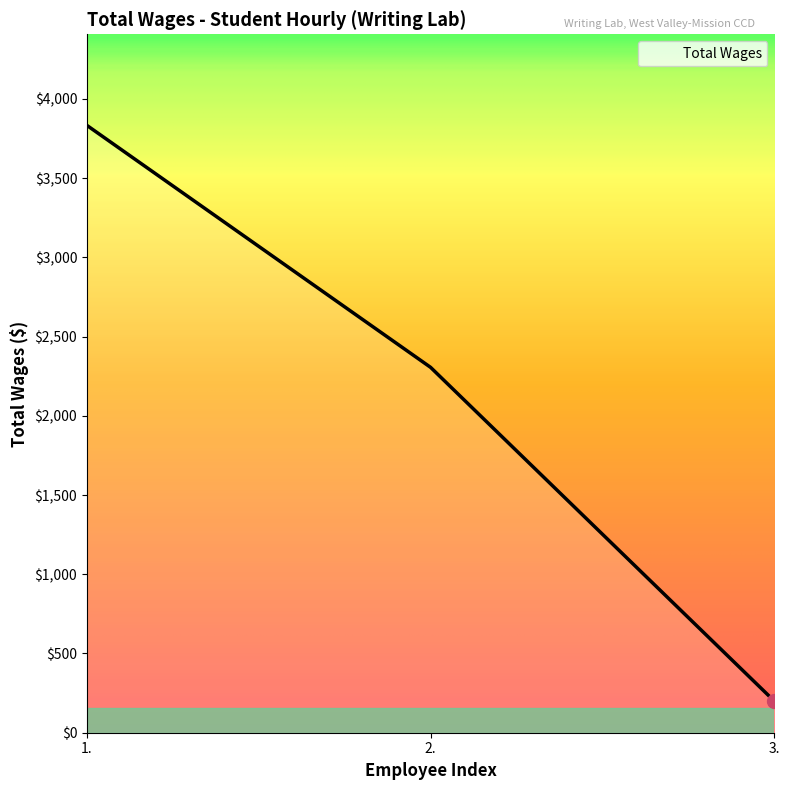

Which has a higher value, 1. or 2.?

1.